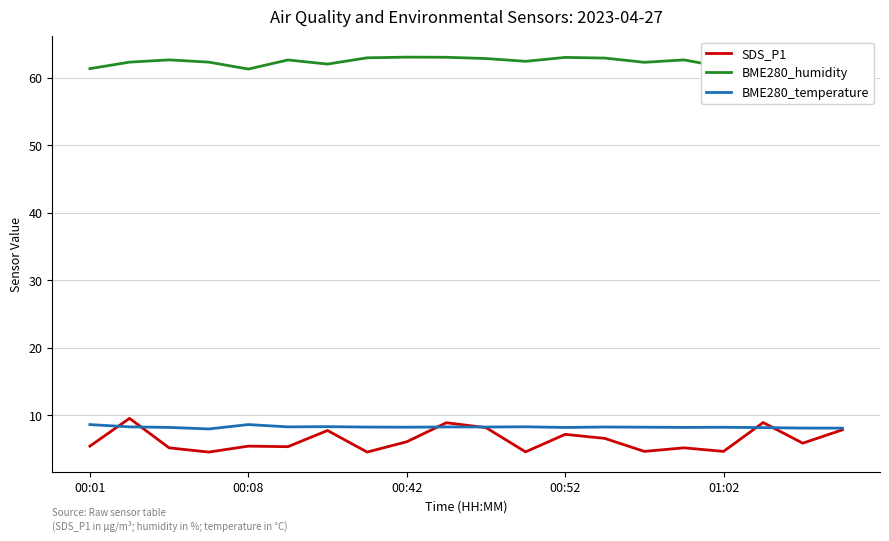

Read the SDS_P1 value at 00:42.

6.0